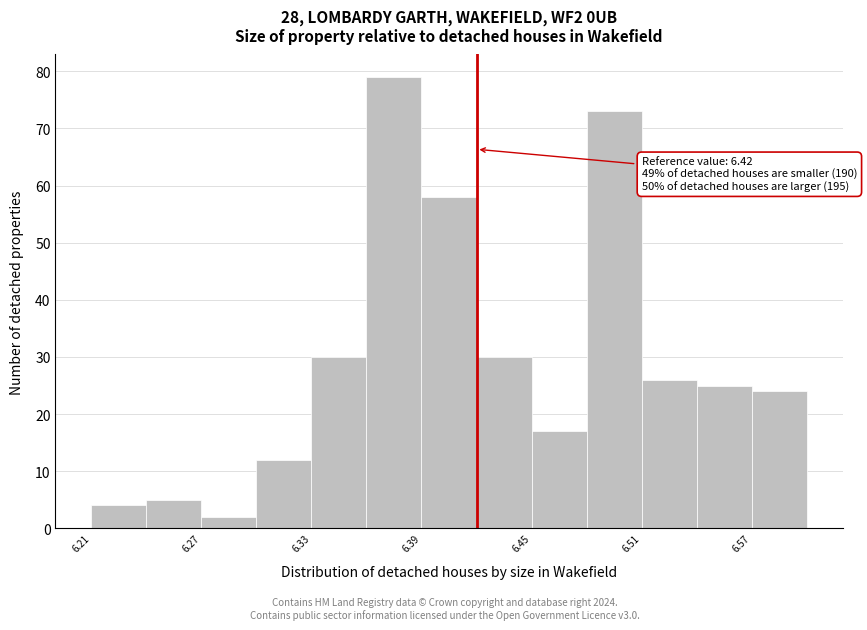

Around what value on the x-axis is the tallest bar? Give the approximate position of its centre, as read against the axis.

6.38